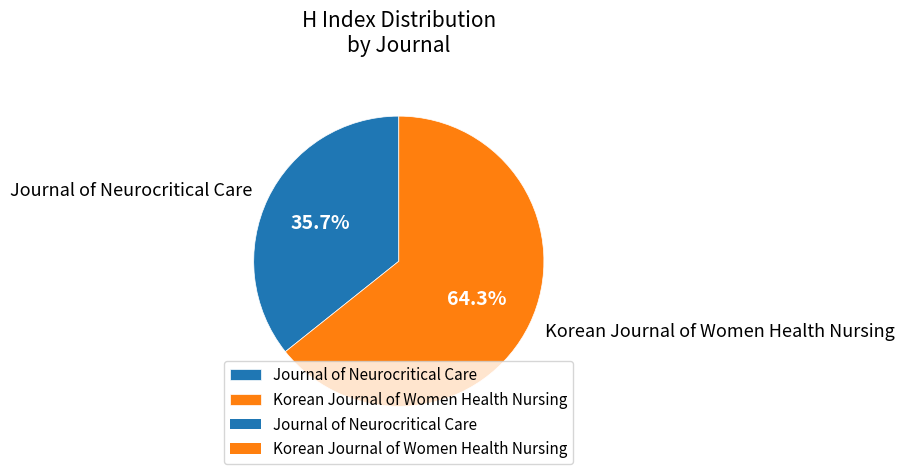

Rank the categories by value from highest to lowest.

Korean Journal of Women Health Nursing, Journal of Neurocritical Care